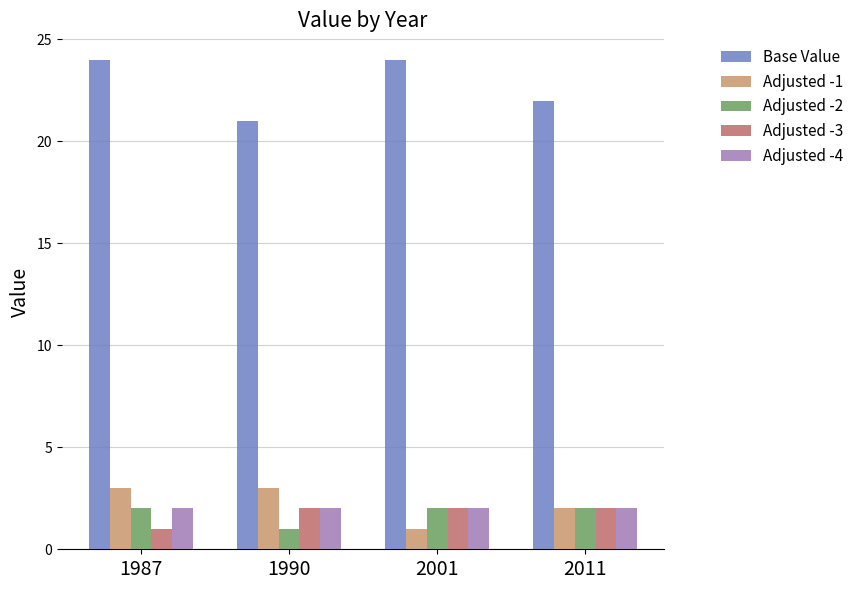

How many bars are there in total?

20